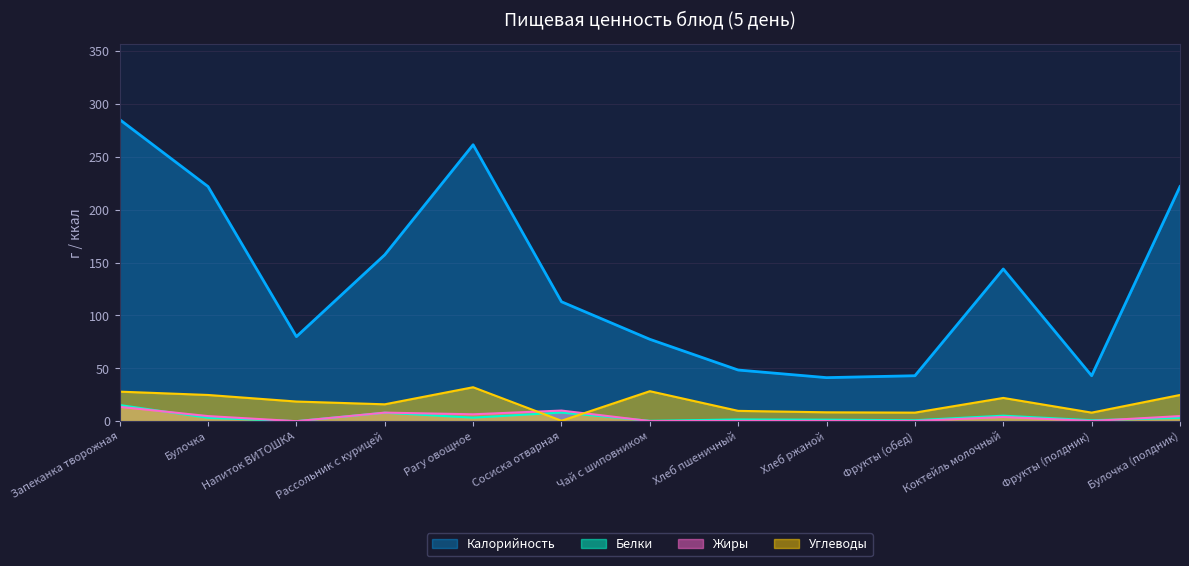

How many data points does each series have?

13